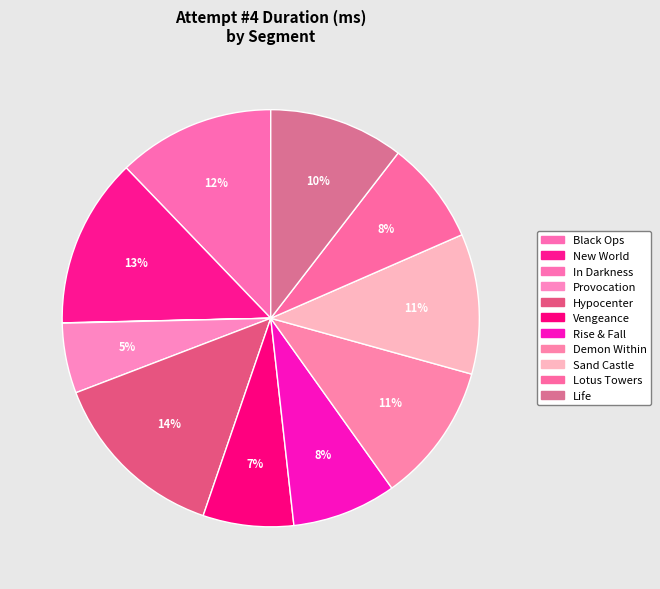

What is the change in value from New World to Rise & Fall?

-464767